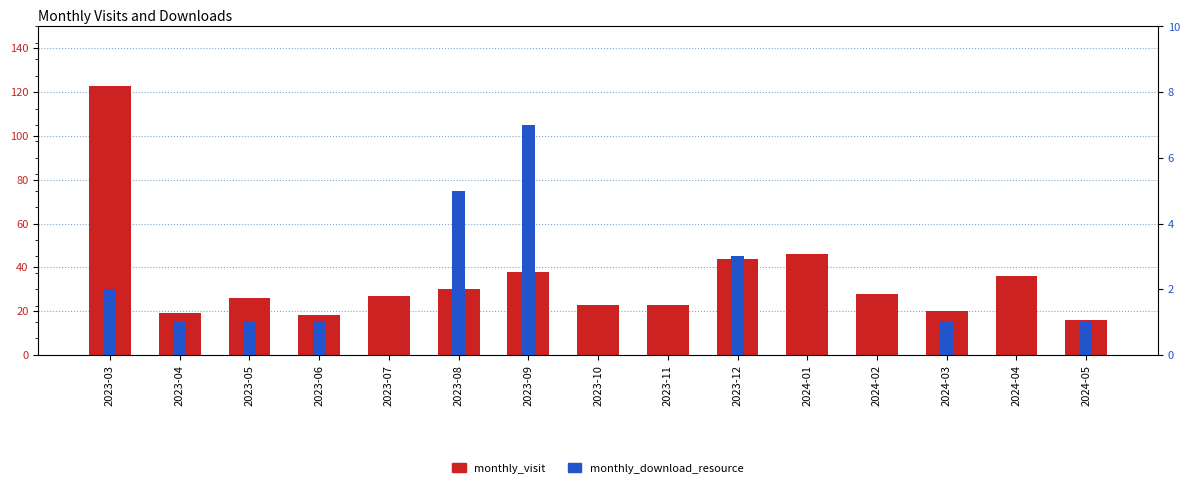

Reading left to right, list all the values displayed in this chart.

monthly_visit: 2023-03=123	2023-04=19	2023-05=26	2023-06=18	2023-07=27	2023-08=30	2023-09=38	2023-10=23	2023-11=23	2023-12=44	2024-01=46	2024-02=28	2024-03=20	2024-04=36	2024-05=16
monthly_download_resource: 2023-03=2	2023-04=1	2023-05=1	2023-06=1	2023-07=0	2023-08=5	2023-09=7	2023-10=0	2023-11=0	2023-12=3	2024-01=0	2024-02=0	2024-03=1	2024-04=0	2024-05=1